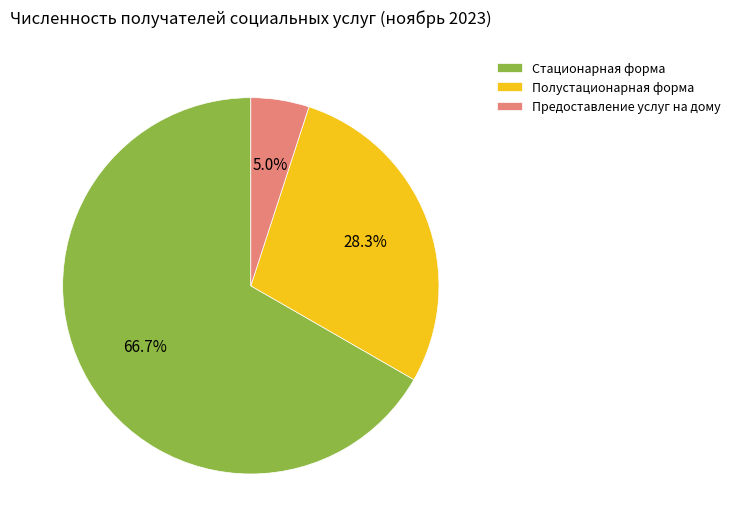

The Предоставление услуг на дому slice represents 5% of the pie. True or false?

True